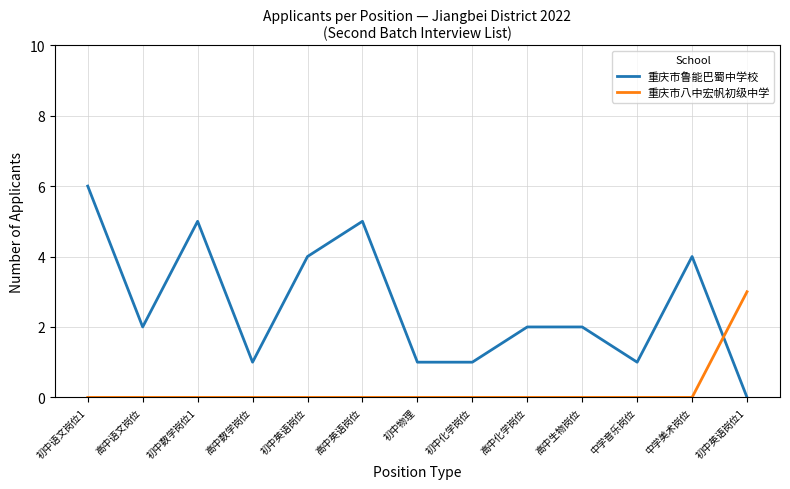

What position from the right is 中学美术岗位?

2